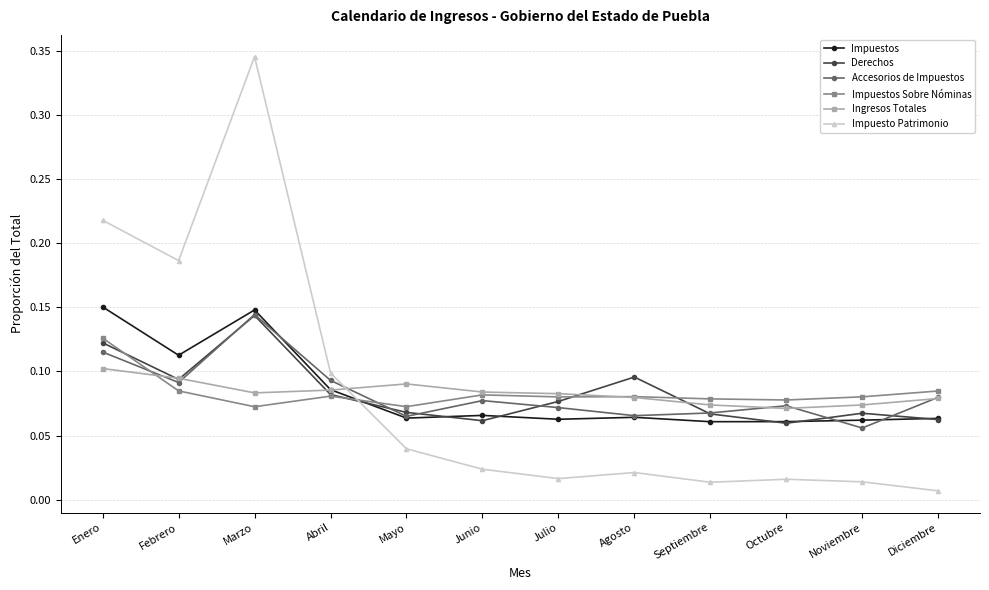

At how many categories does at least one series exceed 0?

12